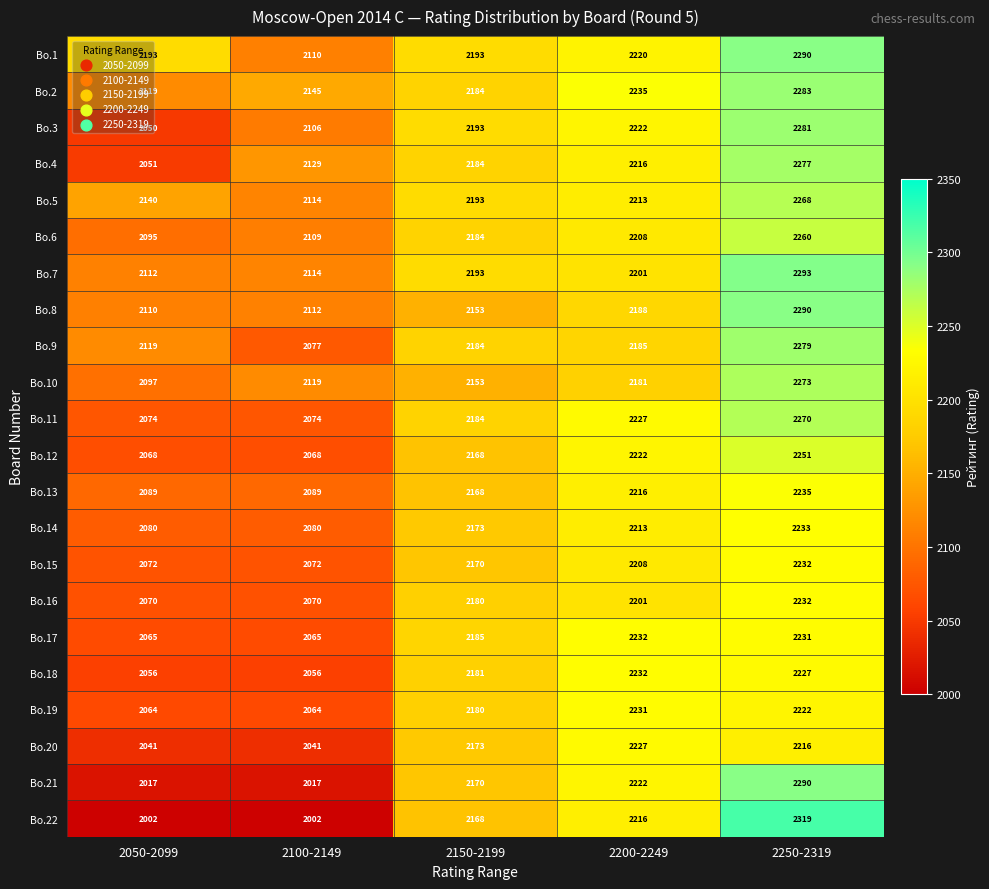

List the labels in order of Bo.4 value, largest first.

2250-2319, 2200-2249, 2150-2199, 2100-2149, 2050-2099